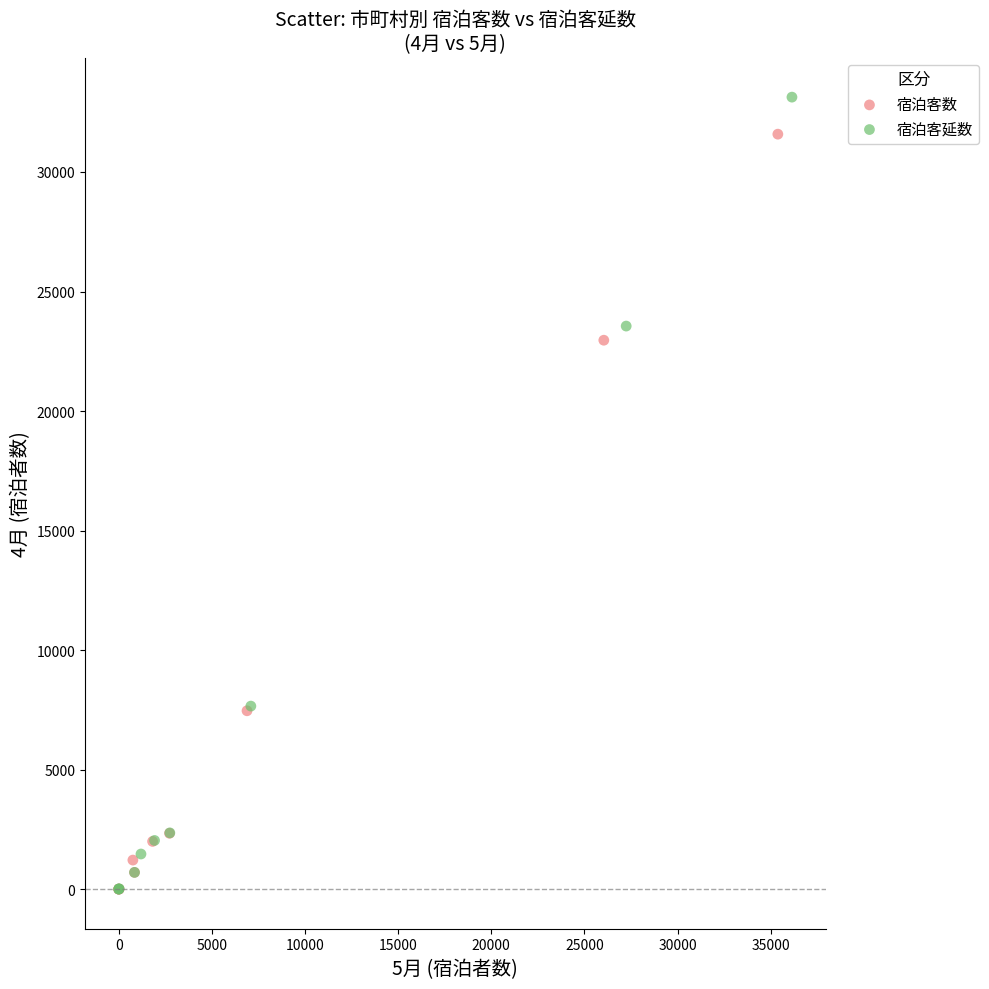

Which series has the widest spread of Y values?

宿泊客延数